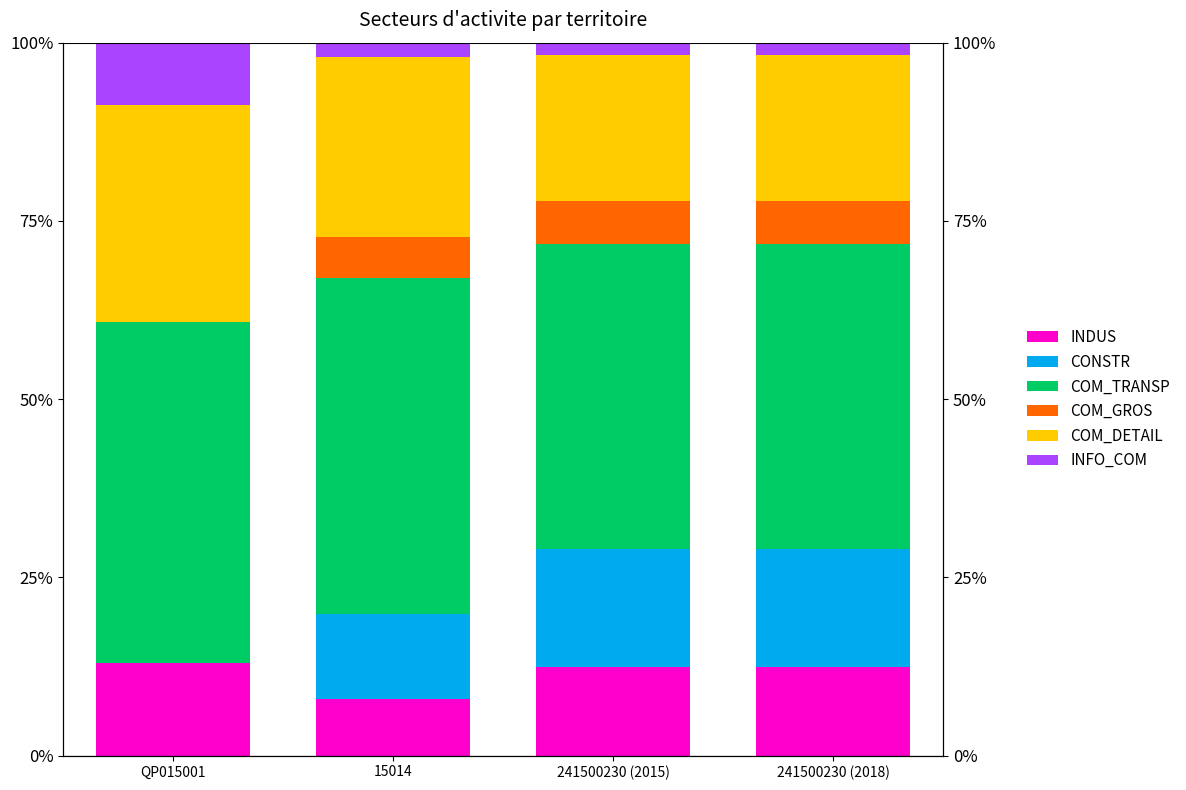

What is the sum of the COM_DETAIL values at 241500230 (2018) and 15014?

45.8